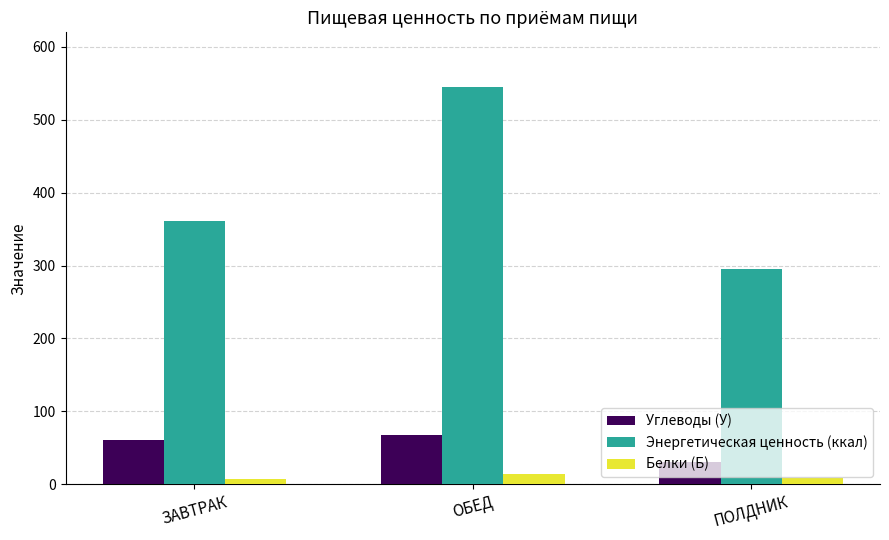

Is it true that Белки (Б) equals 7.2 at ЗАВТРАК?

True